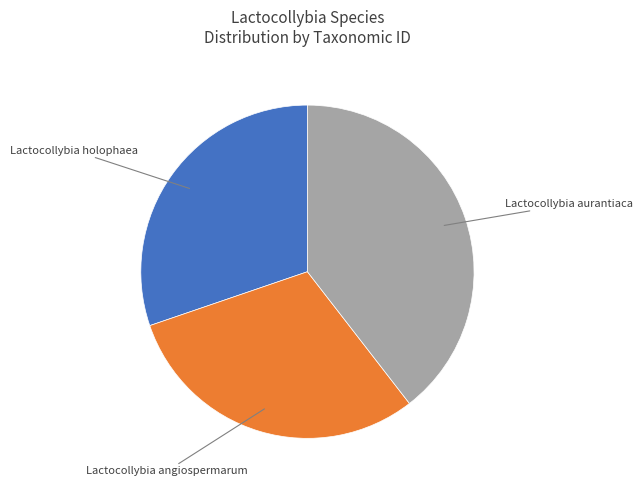

The Lactocollybia aurantiaca slice represents 40% of the pie. True or false?

True